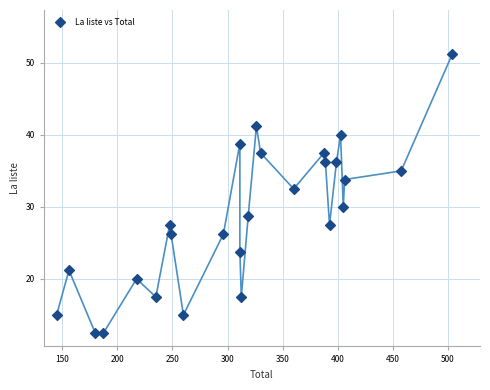

What Y value in the scatter plot is closest to 31?

30.0